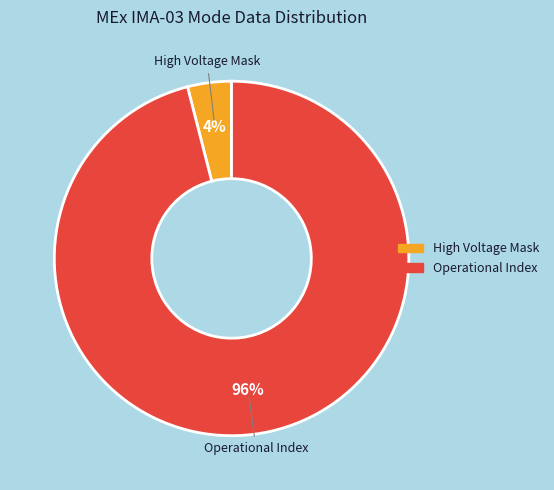

To the nearest percent, what percentage of the pie is Operational Index?

96%